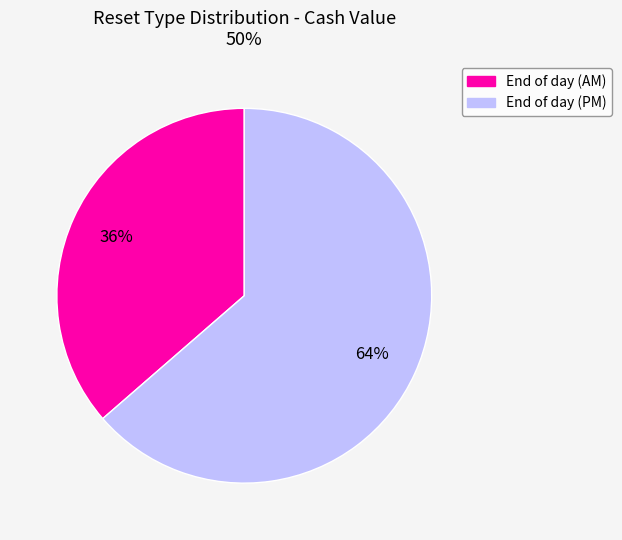

To the nearest percent, what is the average slice percentage?

50%